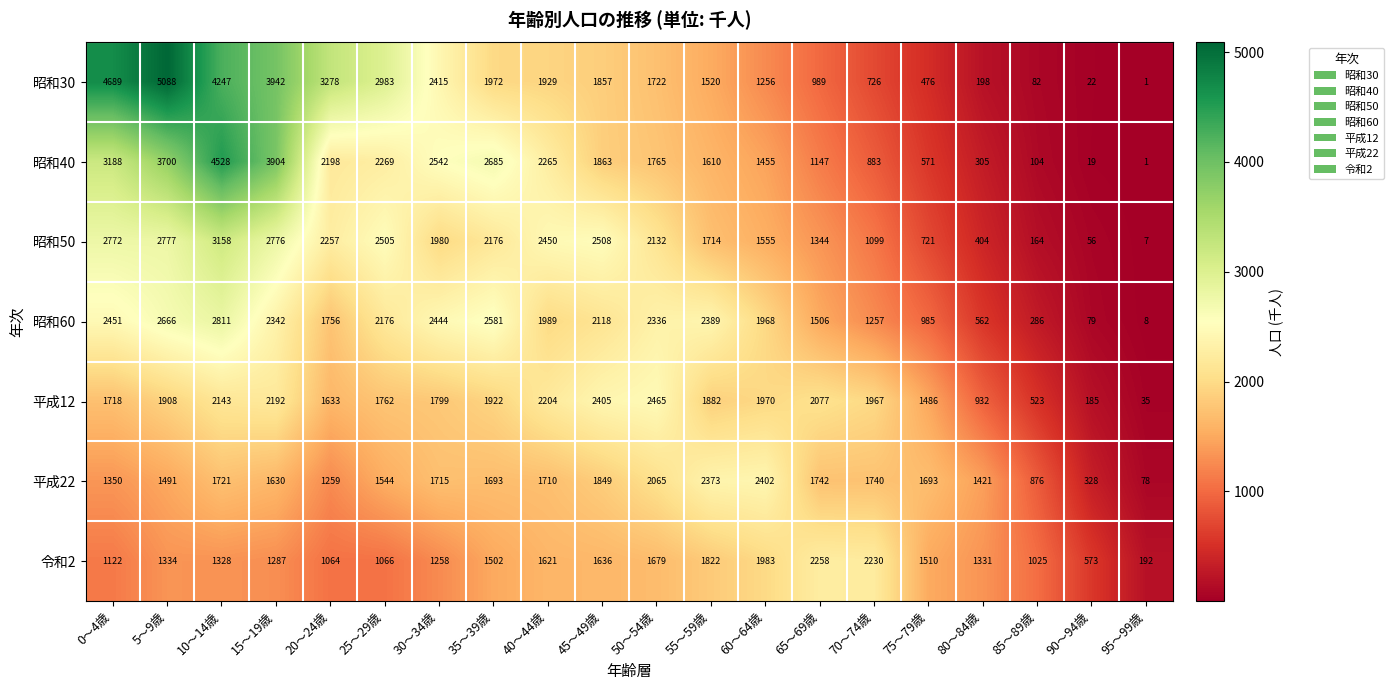

Is it true that 平成22 equals 1715 at 30～34歳?

True